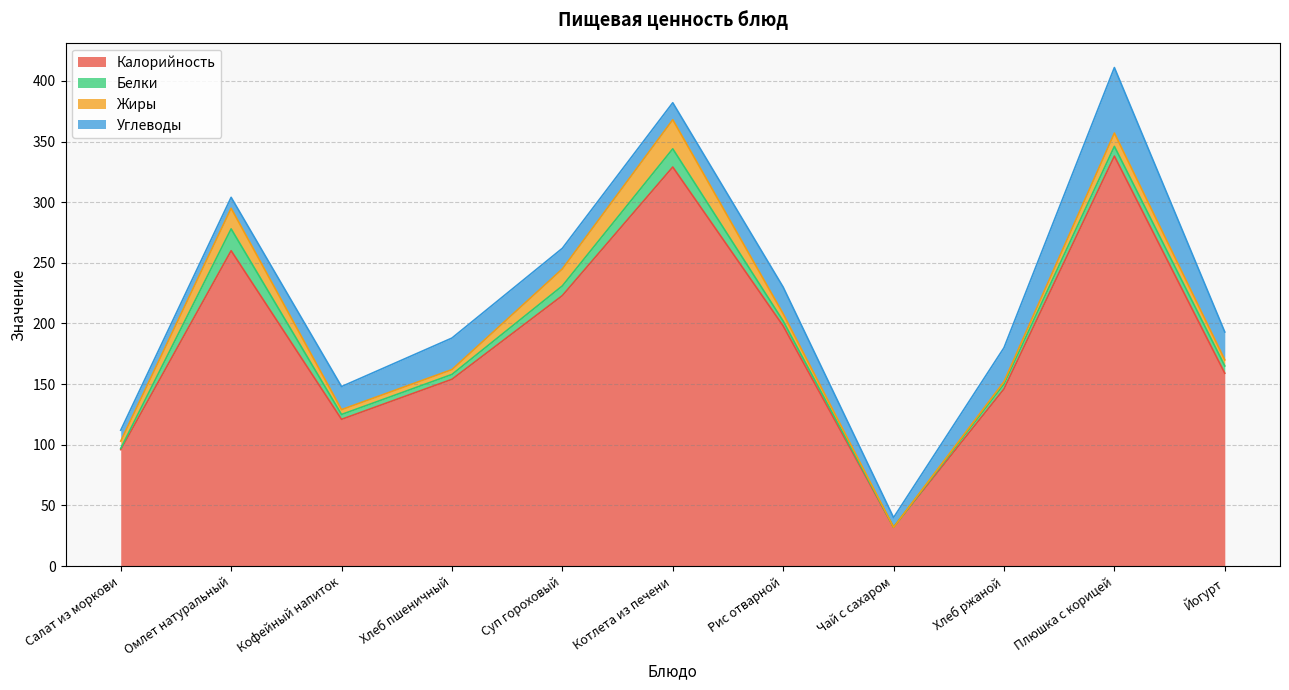

How many interior local peaks does the Белки series have?

3